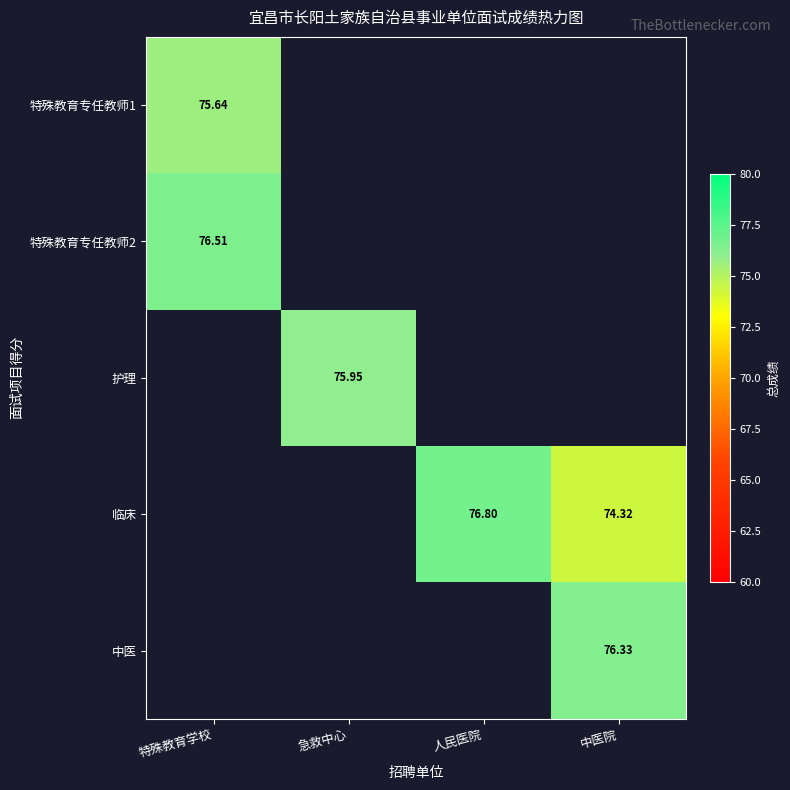

Which category has the lowest value in the 特殊教育专任教师2 series?

特殊教育学校